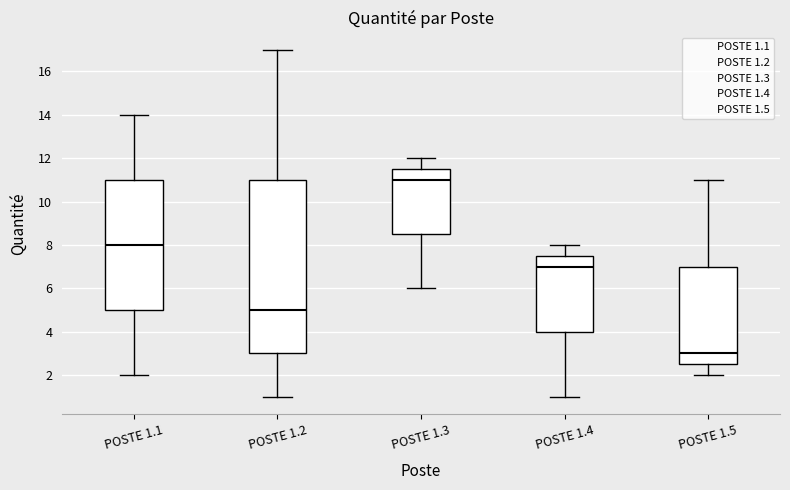

Reading left to right, transcribe this box plot: for each box, give where its median line is, the range the box spans, and where its two whiskers end, as read against the y-axis. The values are not printed on the chart, so give them approximately, as read against the axis.

POSTE 1.1: median 8.0, box 5.0 to 11.0, whiskers 2.0 to 14.0
POSTE 1.2: median 5.0, box 3.0 to 11.0, whiskers 1.0 to 17.0
POSTE 1.3: median 11.0, box 8.6 to 11.6, whiskers 6.0 to 12.0
POSTE 1.4: median 7.0, box 4.0 to 7.6, whiskers 1.0 to 8.0
POSTE 1.5: median 3.0, box 2.6 to 7.0, whiskers 2.0 to 11.0